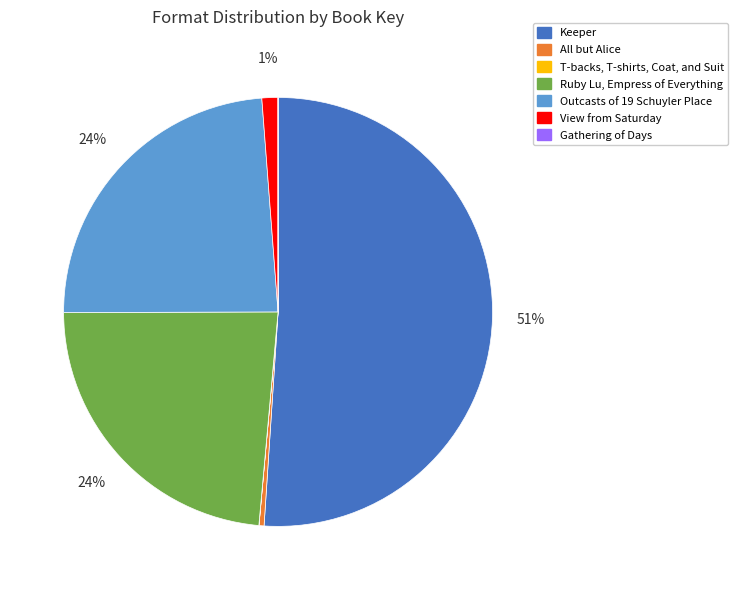

Which category has the biggest portion of the pie?

Keeper